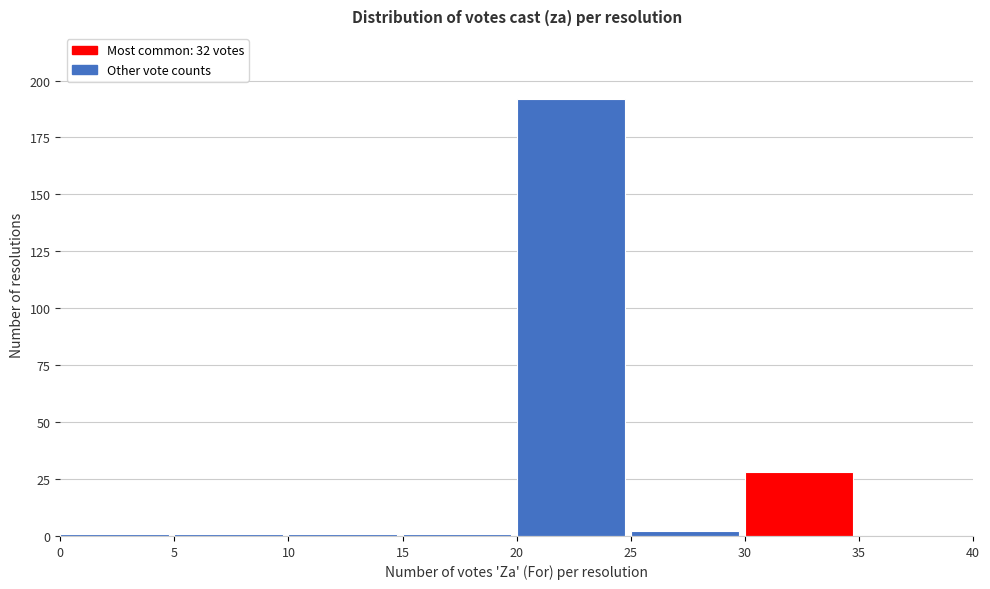

Reading left to right, transcribe this chart: for each bar, give the range it covers on the x-axis and its height. The values are not printed on the chart, so give them approximately, as read against the axis.

0 to 5: under 5
5 to 10: under 5
10 to 15: under 5
15 to 20: under 5
20 to 25: 190
25 to 30: under 5
30 to 35: 30
35 to 40: 0